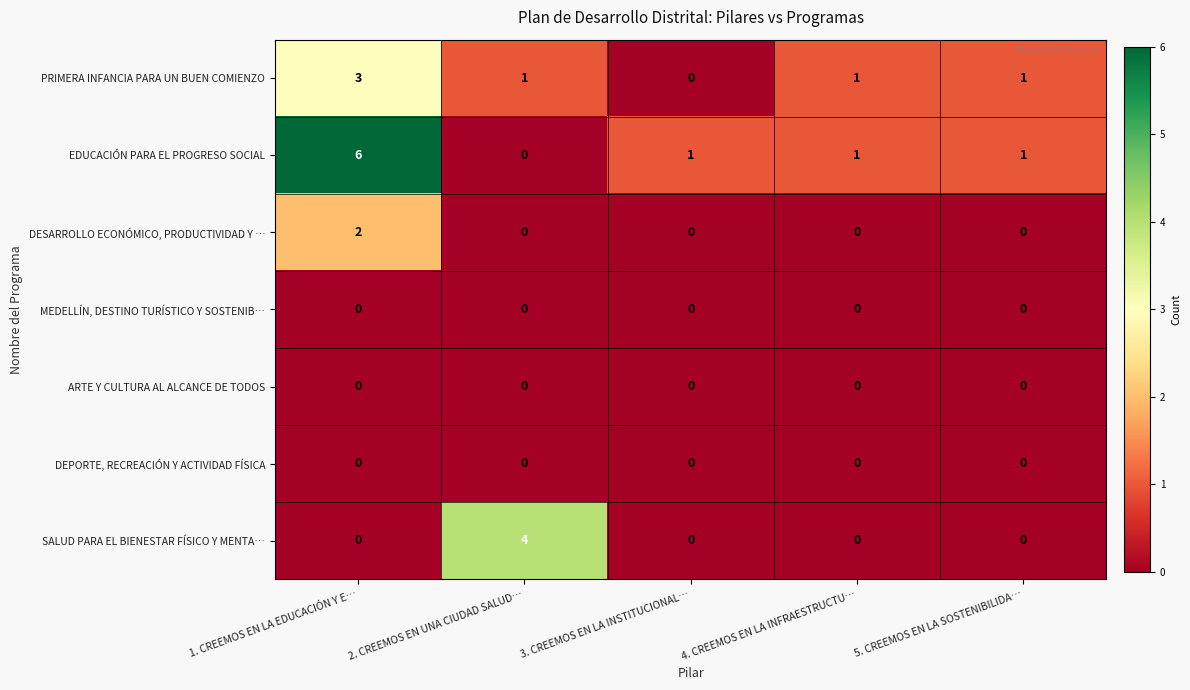

Which series changed the most between 2. CREEMOS EN UNA CIUDAD SALUD… and 5. CREEMOS EN LA SOSTENIBILIDA…?

SALUD PARA EL BIENESTAR FÍSICO Y MENTA…